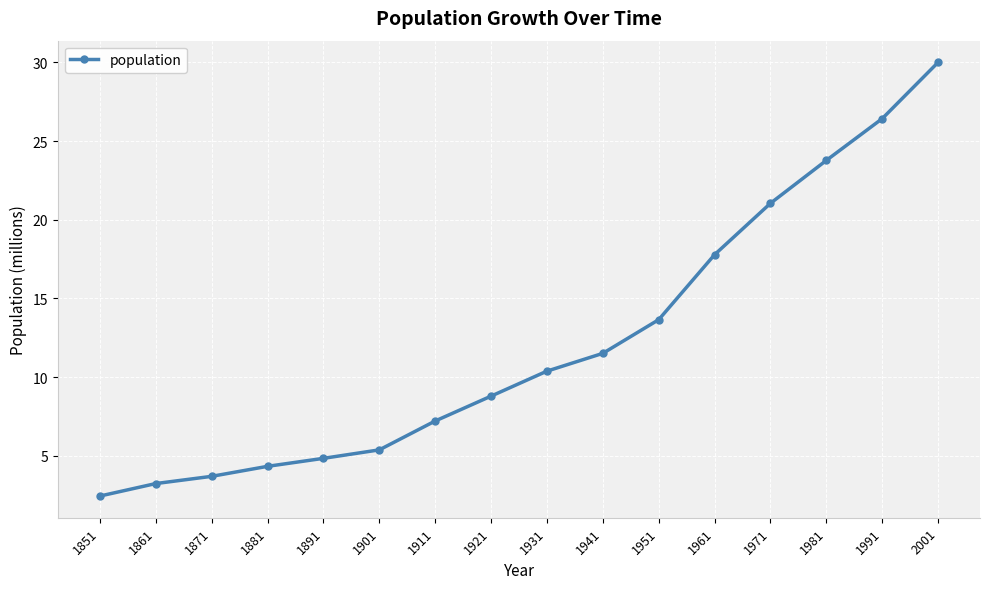

Reading left to right, what are all the values shown in this chart?

1851=2.4	1861=3.2	1871=3.7	1881=4.3	1891=4.8	1901=5.4	1911=7.2	1921=8.8	1931=10.4	1941=11.5	1951=13.6	1961=17.8	1971=21.0	1981=23.8	1991=26.4	2001=30.0